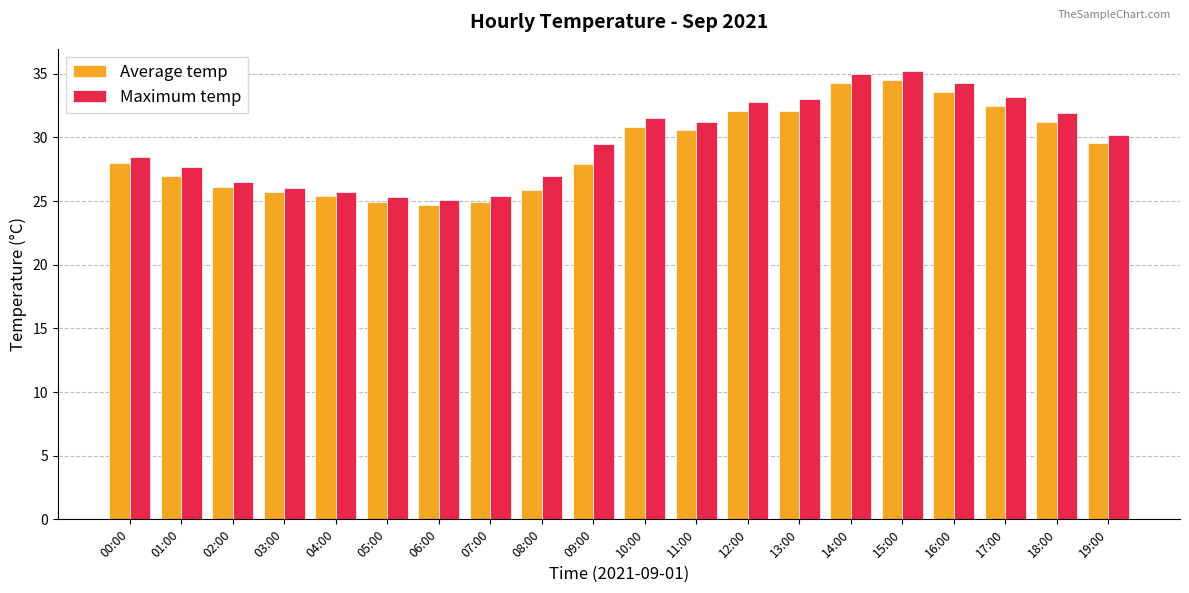

Rank the series by their average value, from lowest to highest.

Average temp, Maximum temp